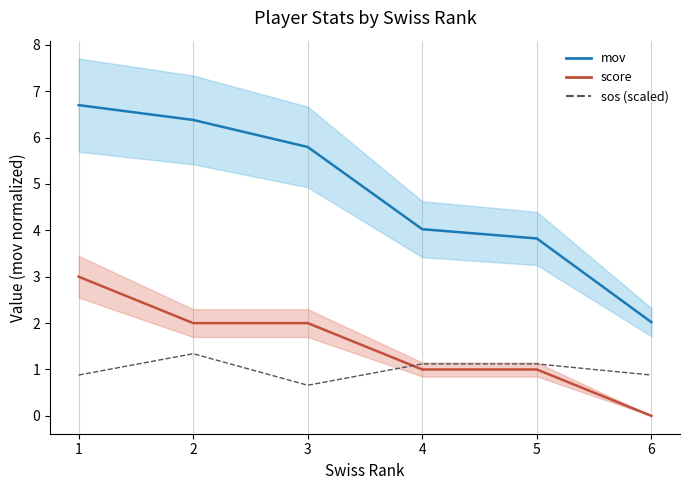

Does the chart have visible grid lines?

Yes